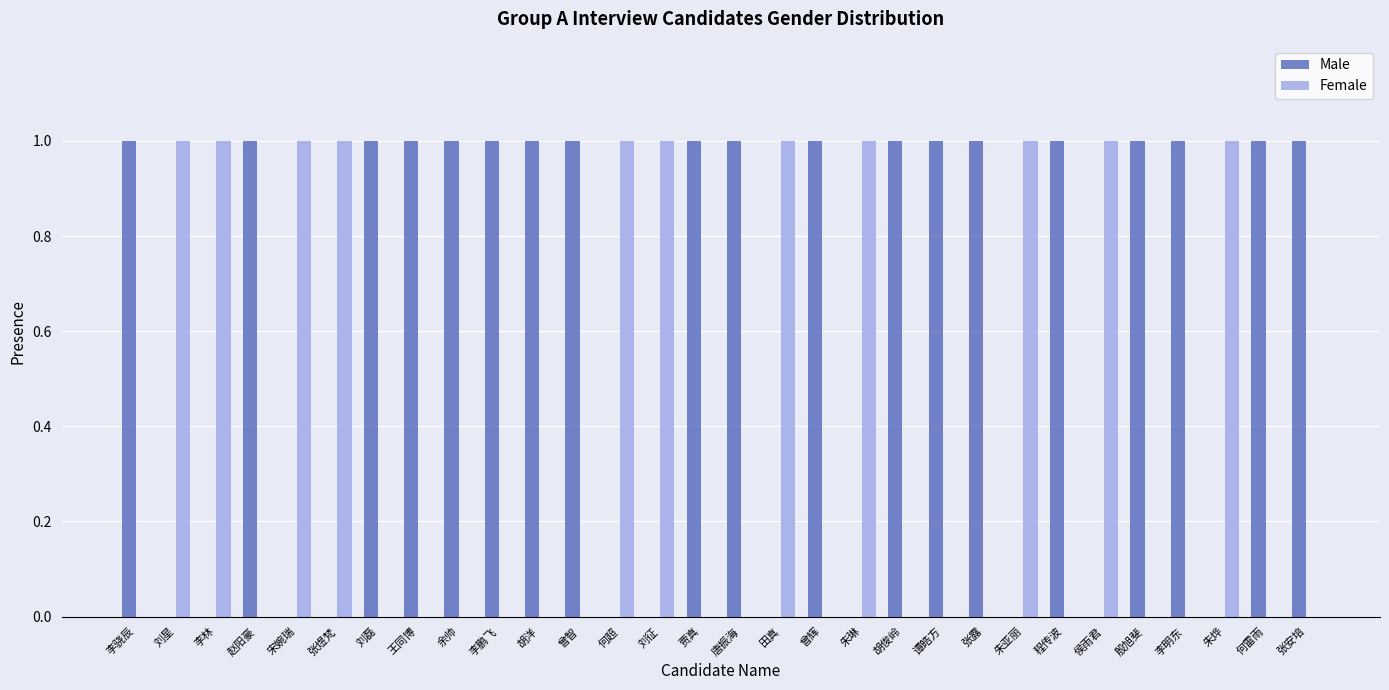

Which series has the largest total across all categories?

Male